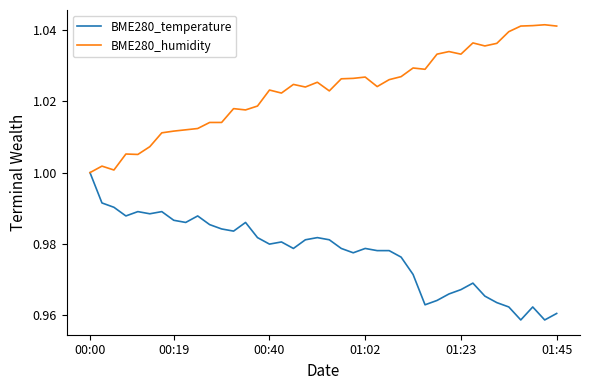

True or false: BME280_temperature has more than 0 interior local peaks.

True